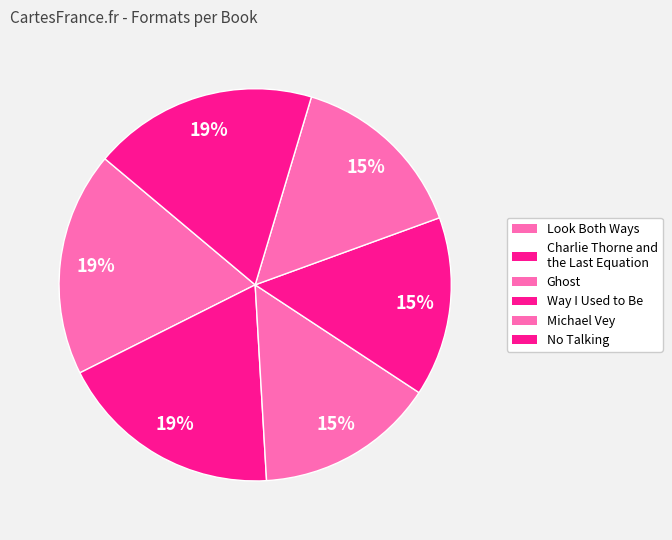

Count the number of slices in the pie.

6